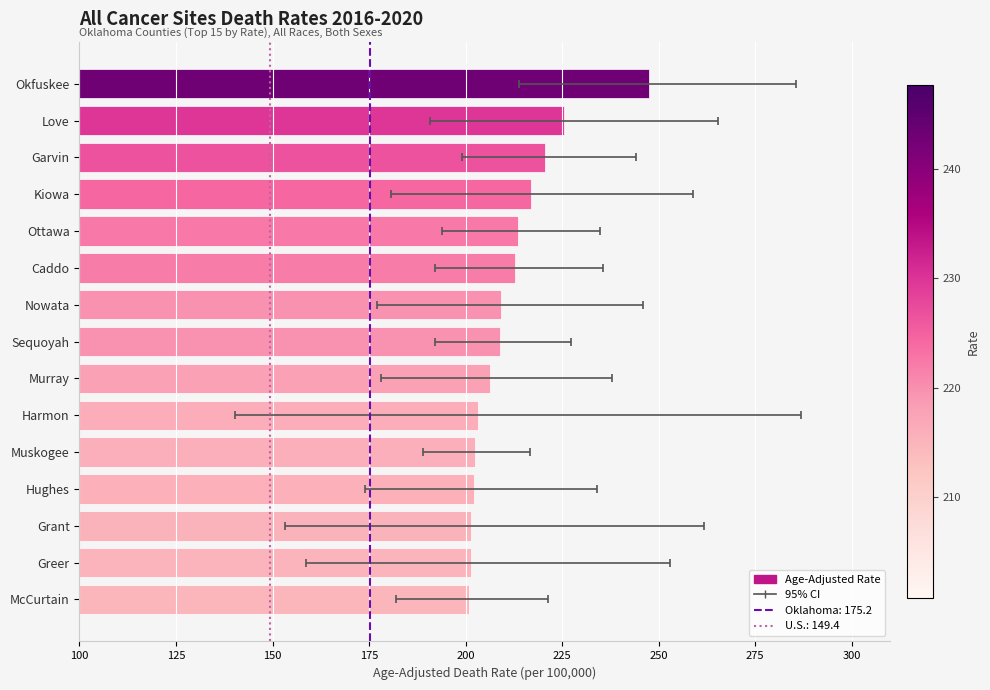

How many data points are less than 209?

7